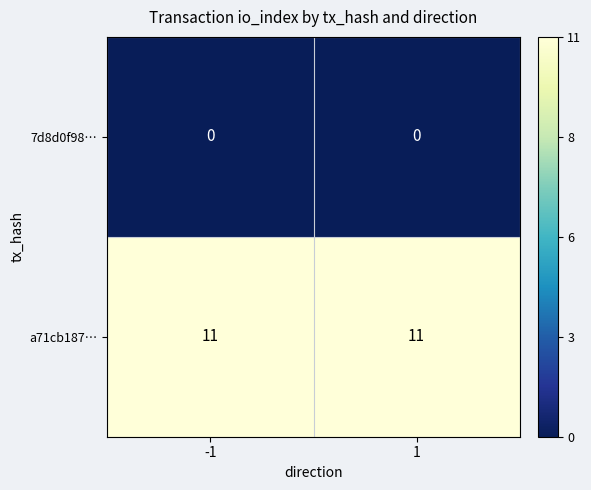

Rank the series by their average value, from highest to lowest.

a71cb187…, 7d8d0f98…